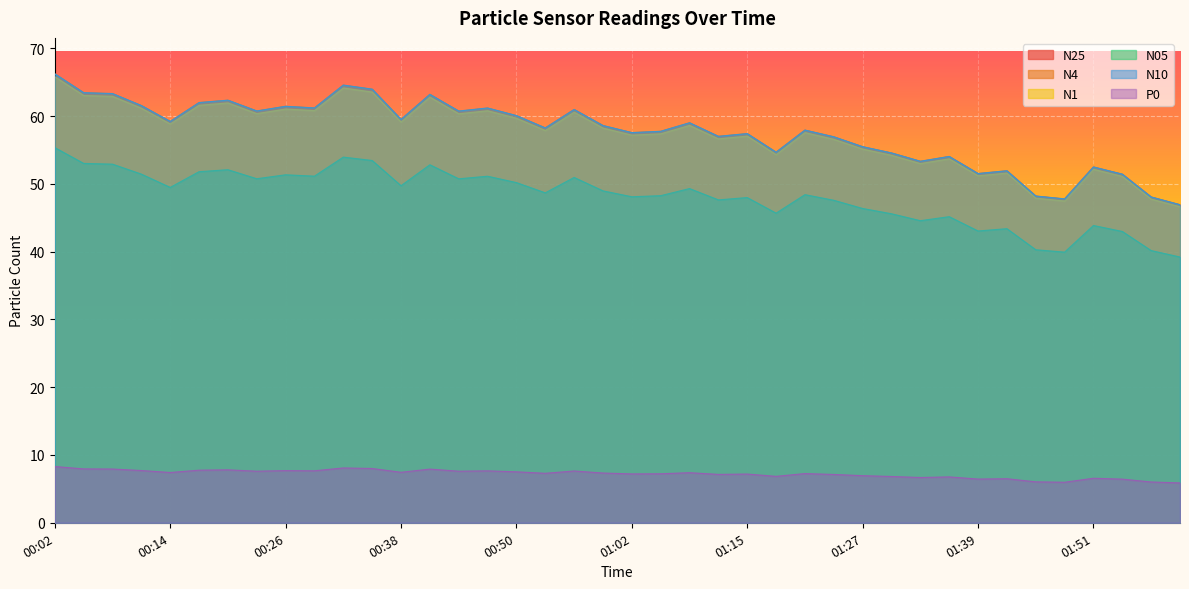

Rank the series at 01:54 from highest to lowest value.

N10, N4, N25, N1, N05, P0